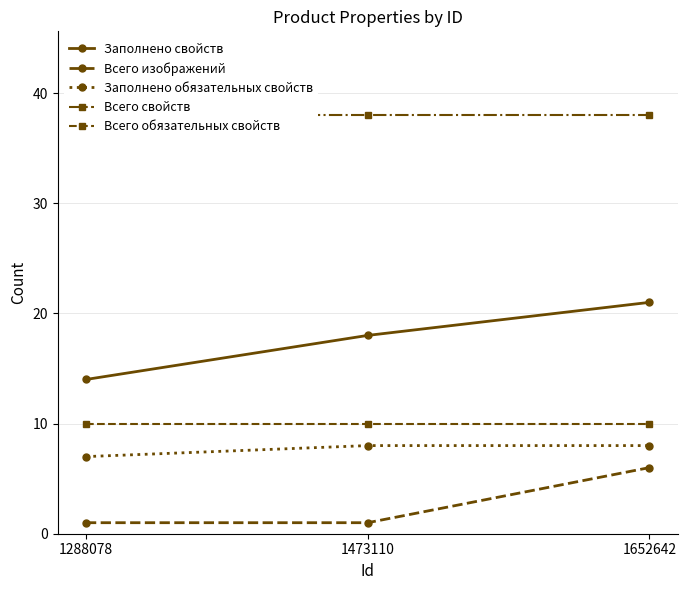

Reading left to right, extract all data points from this chart.

Заполнено свойств: 14	18	21
Всего изображений: 1	1	6
Заполнено обязательных свойств: 7	8	8
Всего свойств: 38	38	38
Всего обязательных свойств: 10	10	10